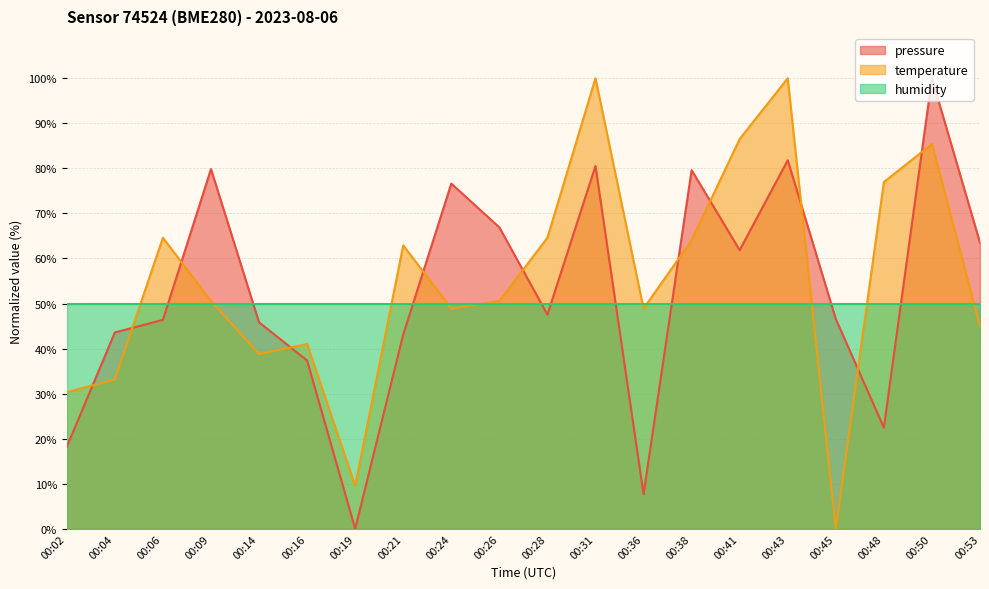

Between 00:21 and 00:41, which is larger?

00:41